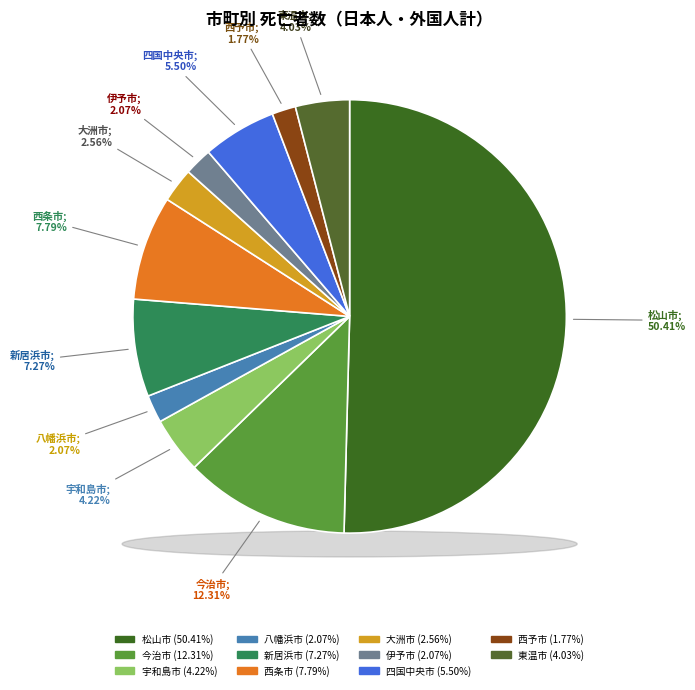

What percentage do 東温市 and 八幡浜市 together represent?

6.1%